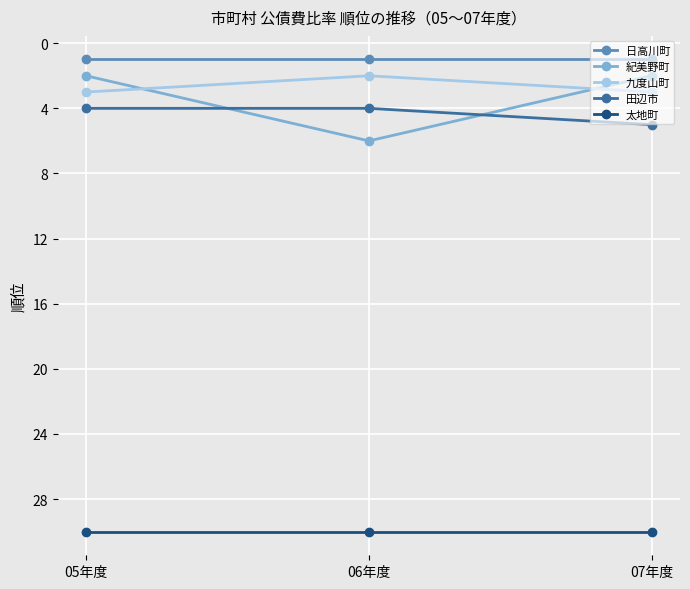

How many lines are shown in the chart?

5